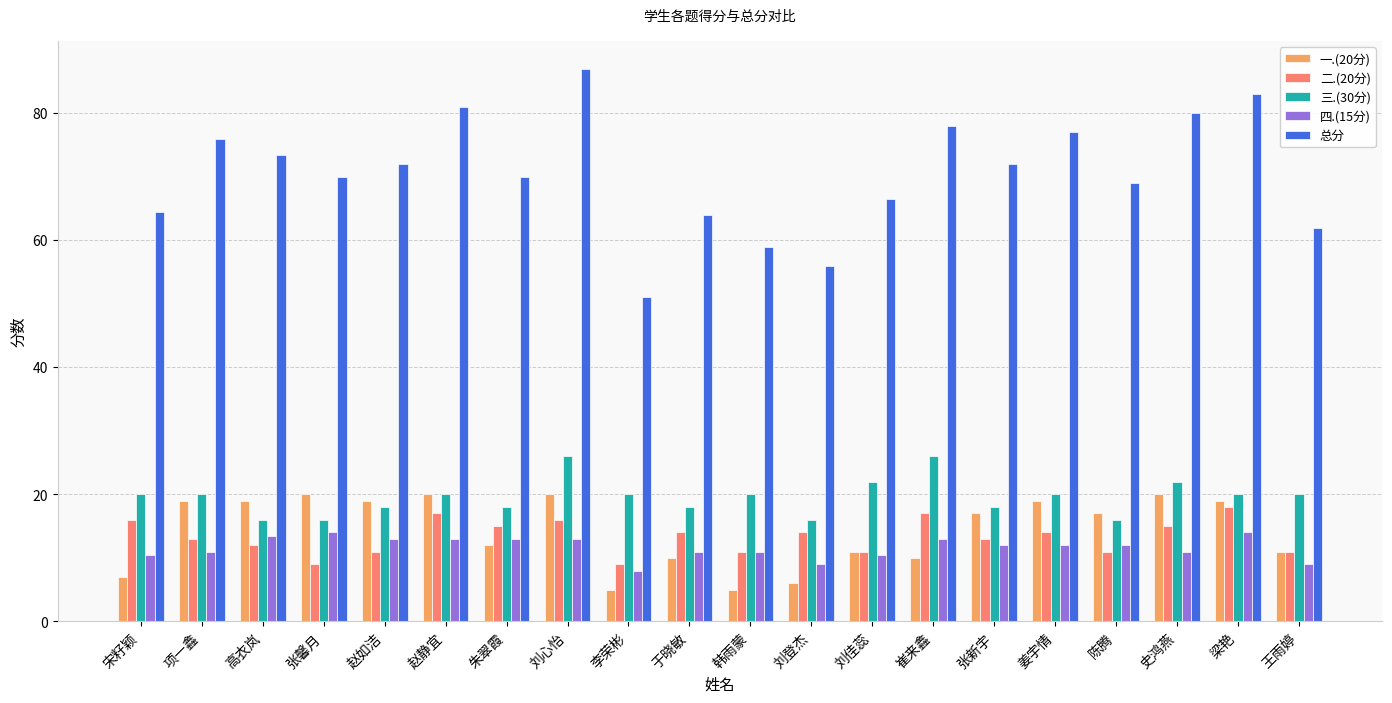

Reading left to right, list all the values displayed in this chart.

一.(20分): 宋籽颖=7.0	项一鑫=19.0	高衣岚=19.0	张馨月=20.0	赵如洁=19.0	赵静宜=20.0	朱翠霞=12.0	刘心怡=20.0	李荣彬=5.0	于晓敏=10.0	韩雨蒙=5.0	刘登杰=6.0	刘佳蕊=11.0	崔来鑫=10.0	张新宇=17.0	姜宇情=19.0	陈腾=17.0	史鸿燕=20.0	梁艳=19.0	王雨婷=11.0
二.(20分): 宋籽颖=16.0	项一鑫=13.0	高衣岚=12.0	张馨月=9.0	赵如洁=11.0	赵静宜=17.0	朱翠霞=15.0	刘心怡=16.0	李荣彬=9.0	于晓敏=14.0	韩雨蒙=11.0	刘登杰=14.0	刘佳蕊=11.0	崔来鑫=17.0	张新宇=13.0	姜宇情=14.0	陈腾=11.0	史鸿燕=15.0	梁艳=18.0	王雨婷=11.0
三.(30分): 宋籽颖=20.0	项一鑫=20.0	高衣岚=16.0	张馨月=16.0	赵如洁=18.0	赵静宜=20.0	朱翠霞=18.0	刘心怡=26.0	李荣彬=20.0	于晓敏=18.0	韩雨蒙=20.0	刘登杰=16.0	刘佳蕊=22.0	崔来鑫=26.0	张新宇=18.0	姜宇情=20.0	陈腾=16.0	史鸿燕=22.0	梁艳=20.0	王雨婷=20.0
四.(15分): 宋籽颖=10.5	项一鑫=11.0	高衣岚=13.5	张馨月=14.0	赵如洁=13.0	赵静宜=13.0	朱翠霞=13.0	刘心怡=13.0	李荣彬=8.0	于晓敏=11.0	韩雨蒙=11.0	刘登杰=9.0	刘佳蕊=10.5	崔来鑫=13.0	张新宇=12.0	姜宇情=12.0	陈腾=12.0	史鸿燕=11.0	梁艳=14.0	王雨婷=9.0
总分: 宋籽颖=64.5	项一鑫=76.0	高衣岚=73.5	张馨月=70.0	赵如洁=72.0	赵静宜=81.0	朱翠霞=70.0	刘心怡=87.0	李荣彬=51.0	于晓敏=64.0	韩雨蒙=59.0	刘登杰=56.0	刘佳蕊=66.5	崔来鑫=78.0	张新宇=72.0	姜宇情=77.0	陈腾=69.0	史鸿燕=80.0	梁艳=83.0	王雨婷=62.0